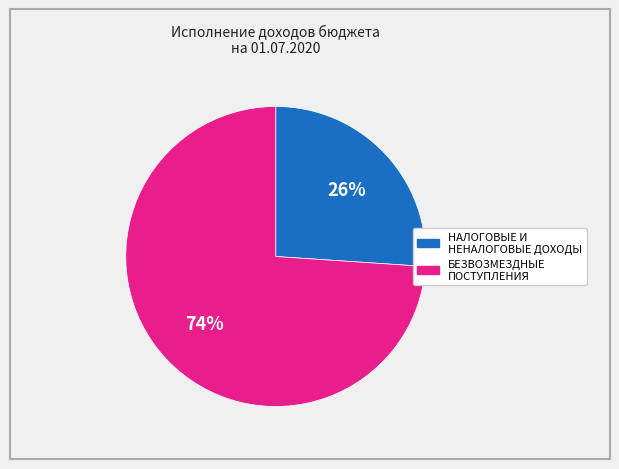

To the nearest percent, what percentage of the pie is НАЛОГОВЫЕ И НЕНАЛОГОВЫЕ ДОХОДЫ?

26%